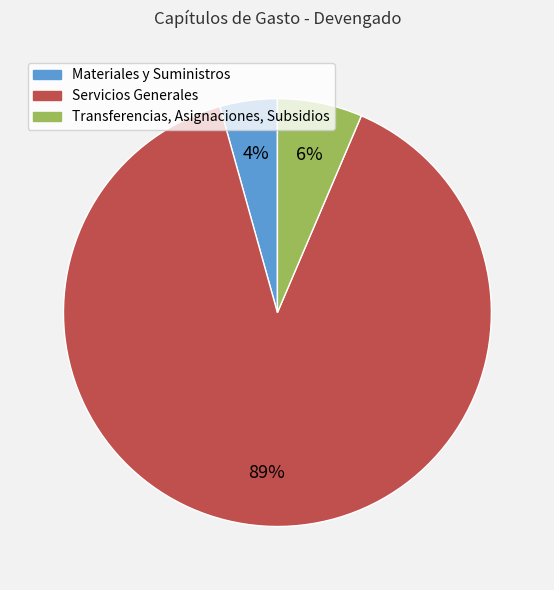

Which has a higher value, Servicios Generales or Transferencias, Asignaciones, Subsidios?

Servicios Generales